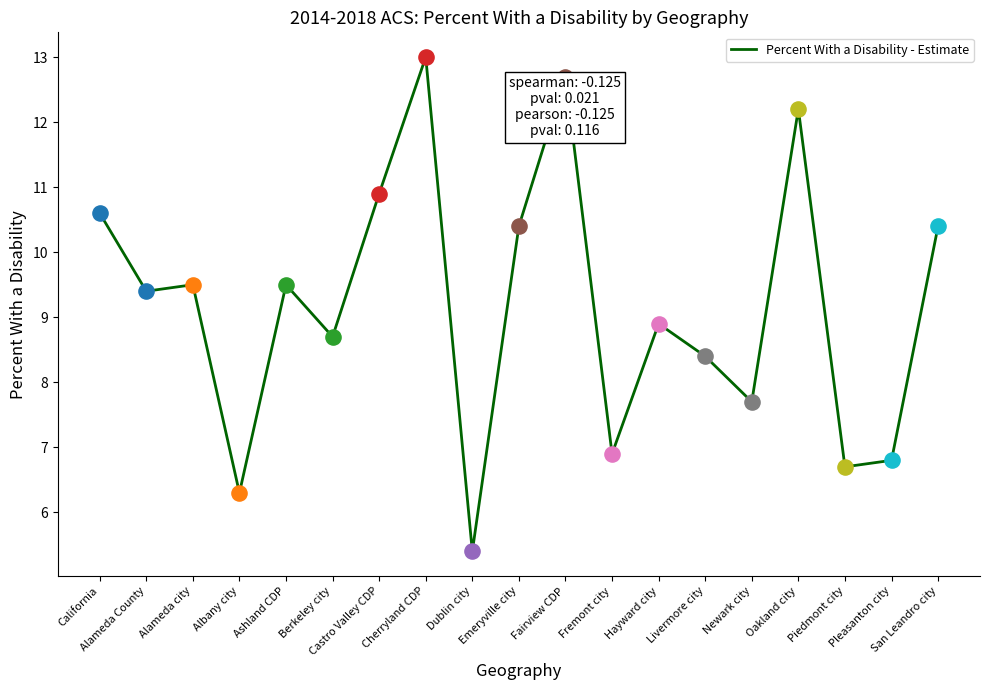

Which has a higher value, Dublin city or Hayward city?

Hayward city